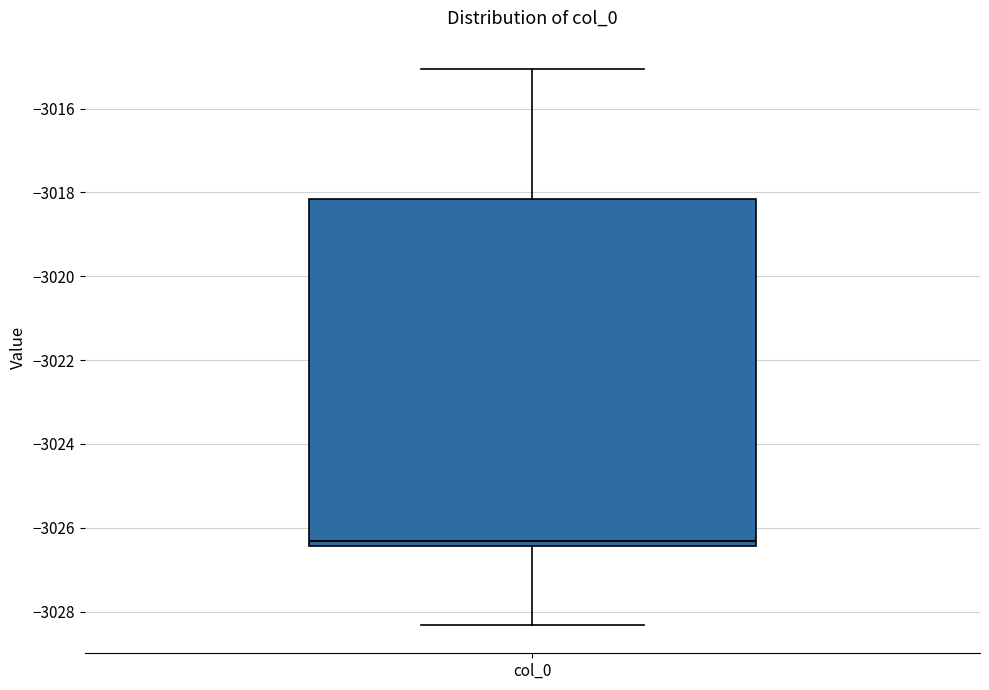

Where does the lower whisker of the box for col_0 end on the y-axis? The values are not printed on the chart, so give them approximately, as read against the axis.

-3028.4